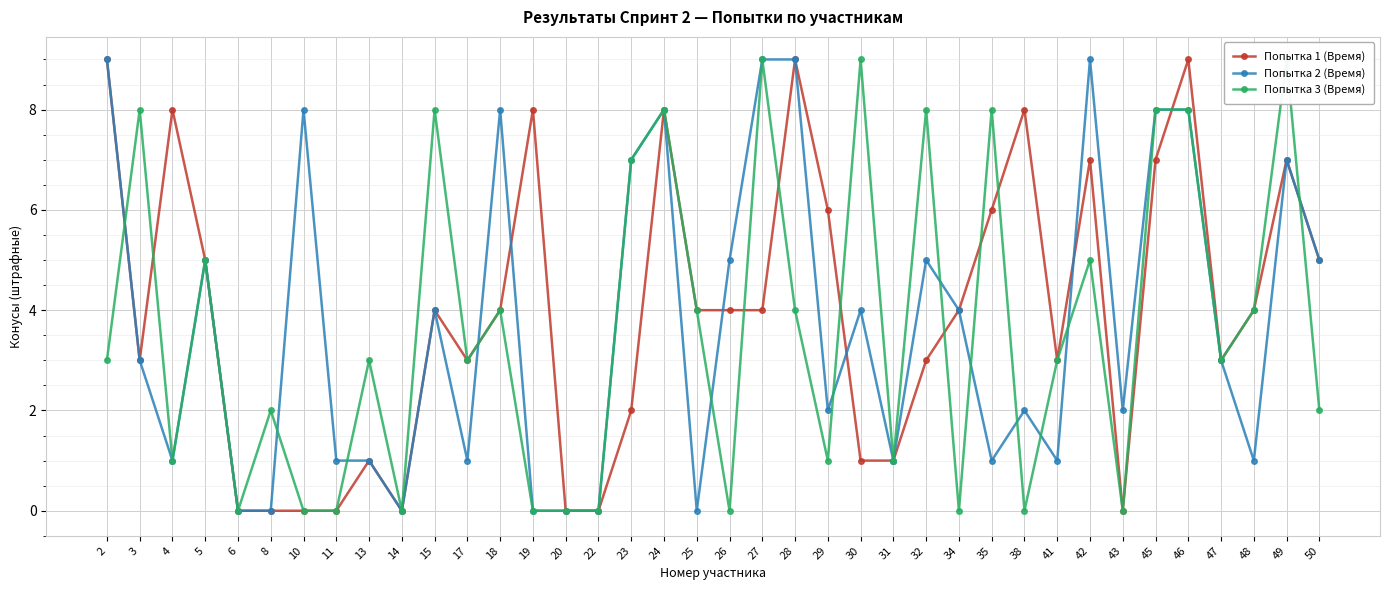

After their last crossing, which series has the higher values: Попытка 1 (Время) or Попытка 3 (Время)?

Попытка 1 (Время)